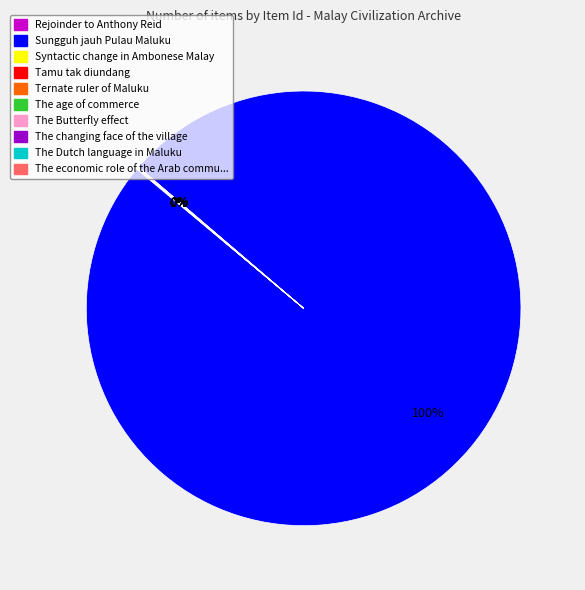

To the nearest percent, what is the average slice percentage?

10%